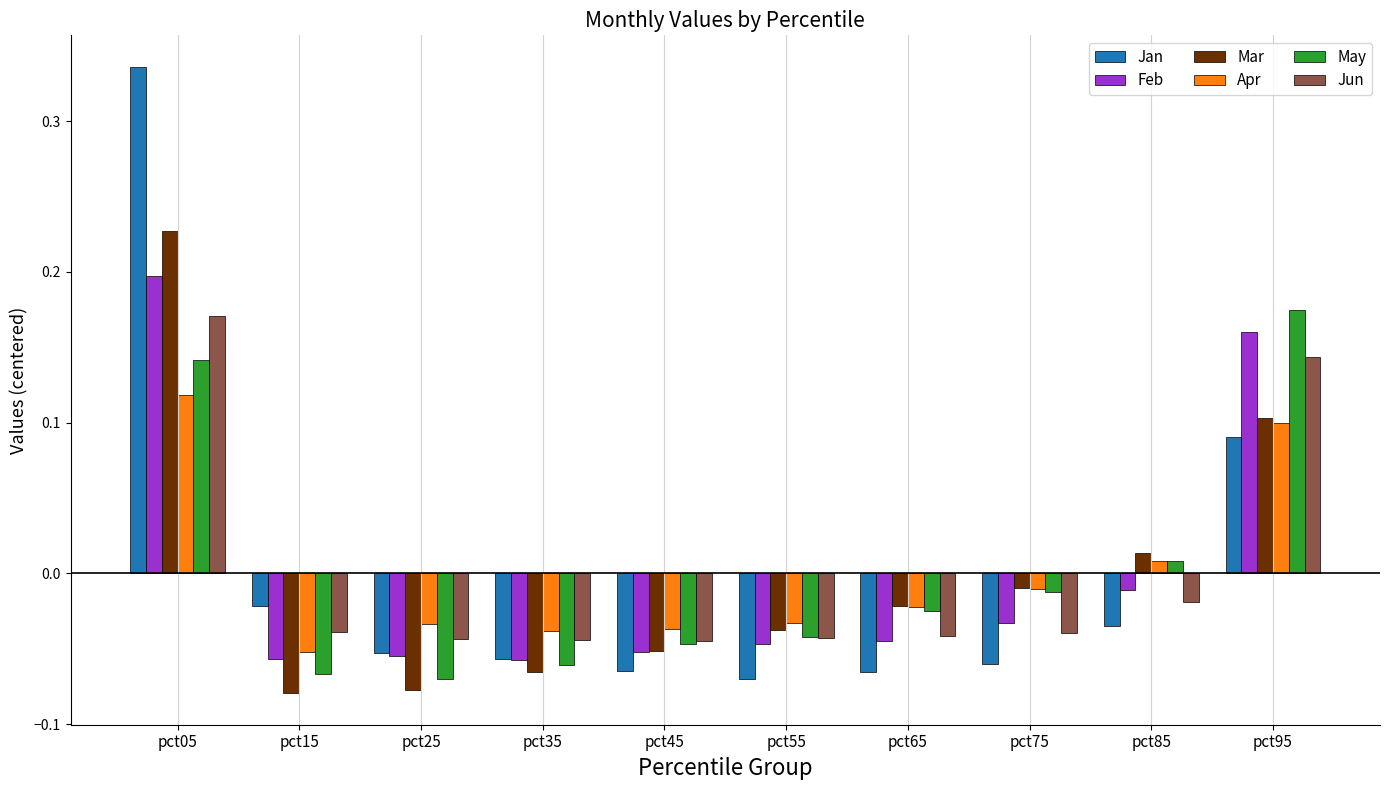

At which label does Jun first exceed 0?

pct05